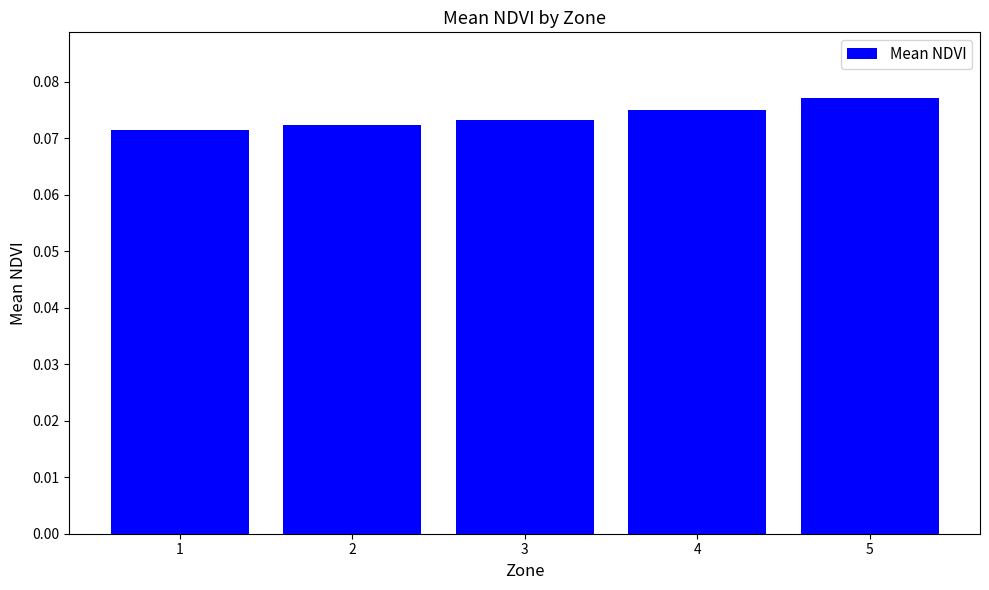

List the labels in order of value, smallest first.

1, 2, 3, 4, 5